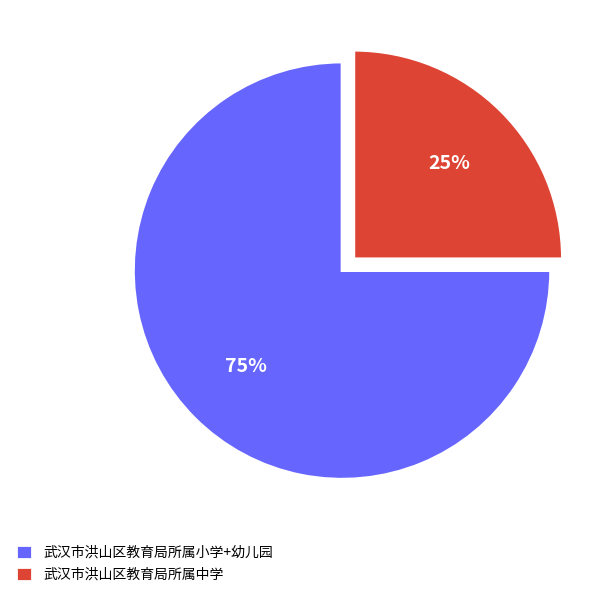

What is the majority slice?

武汉市洪山区教育局所属小学+幼儿园